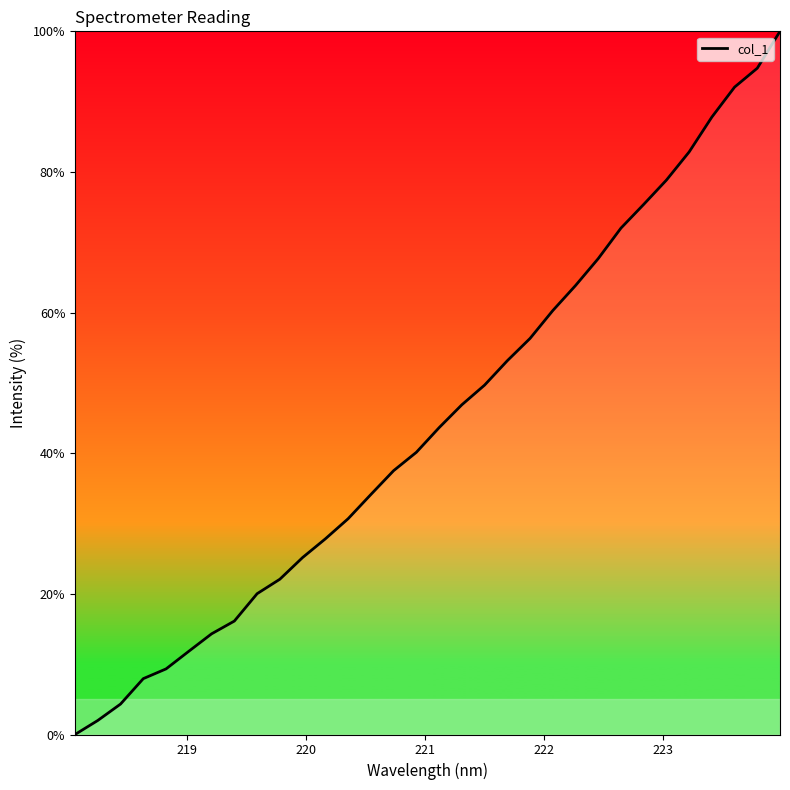

What is the difference between the maximum and minimum values?

100.0